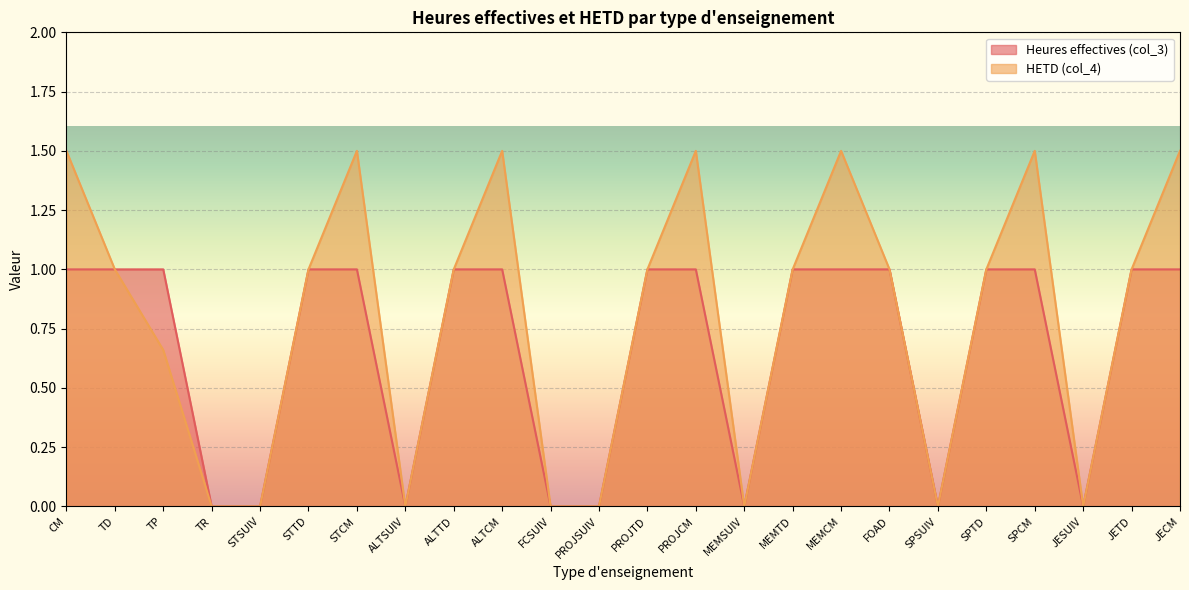

Which series changed the most between TR and JETD?

Heures effectives (col_3)